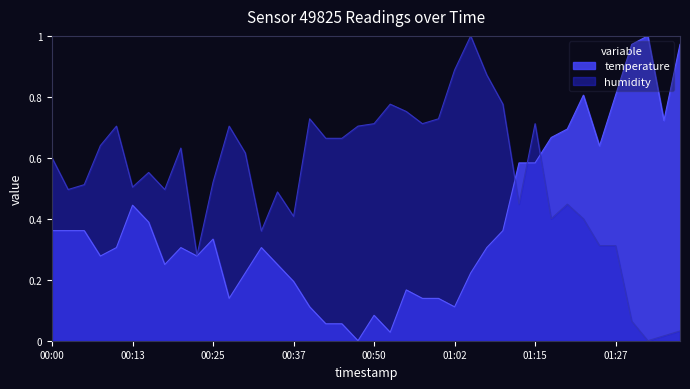

Does the chart have visible grid lines?

No